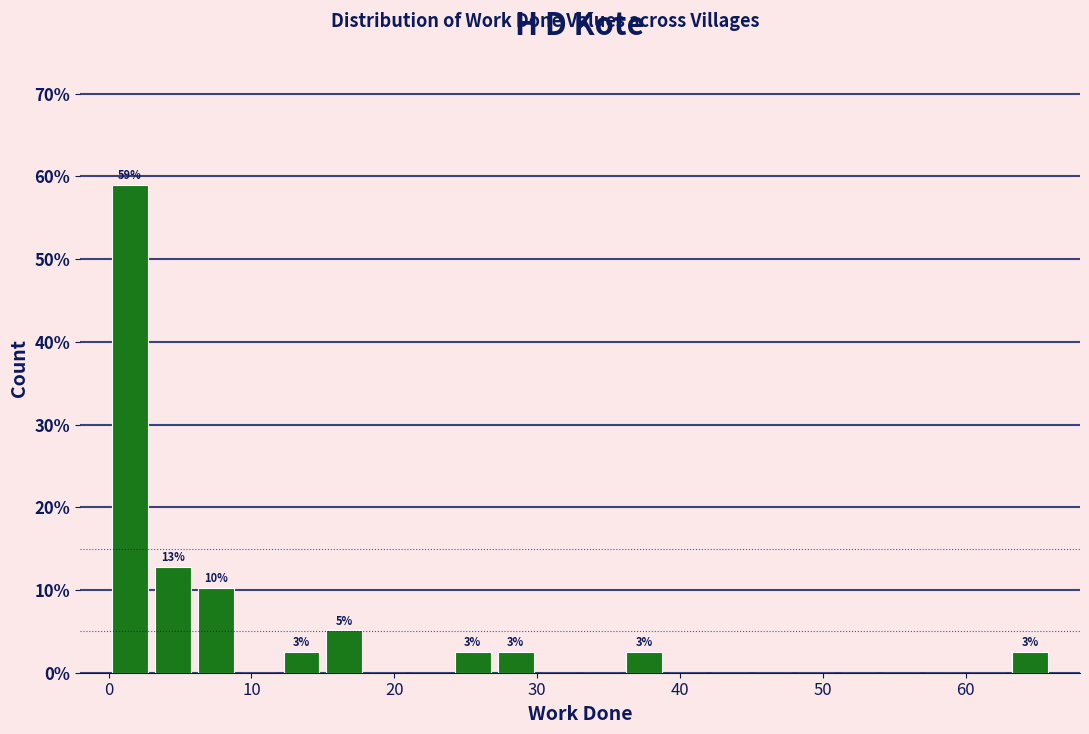

Around what value on the x-axis is the tallest bar? Give the approximate position of its centre, as read against the axis.

2